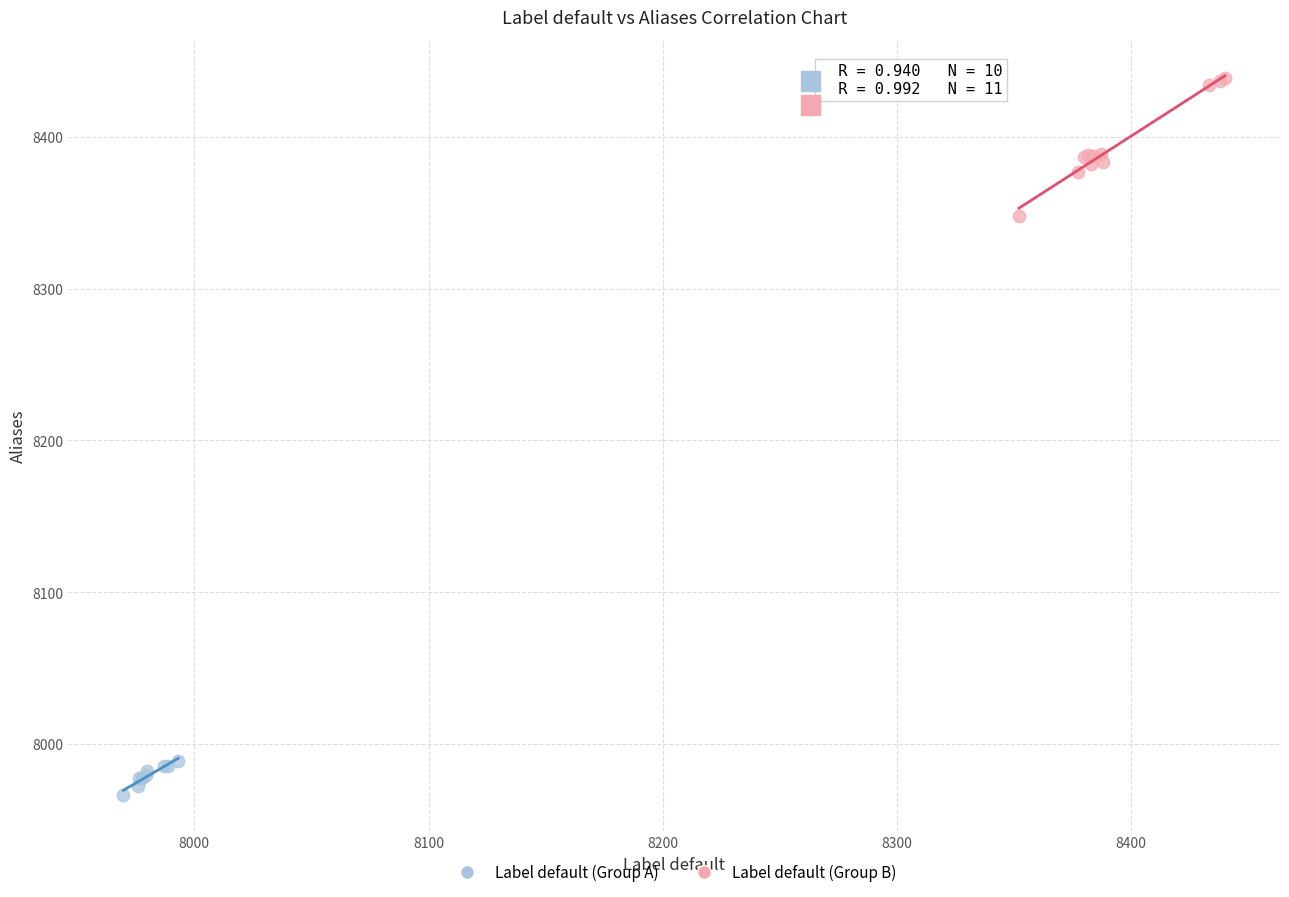

Which series has the largest Y range (max minus min)?

Label default (Group B)